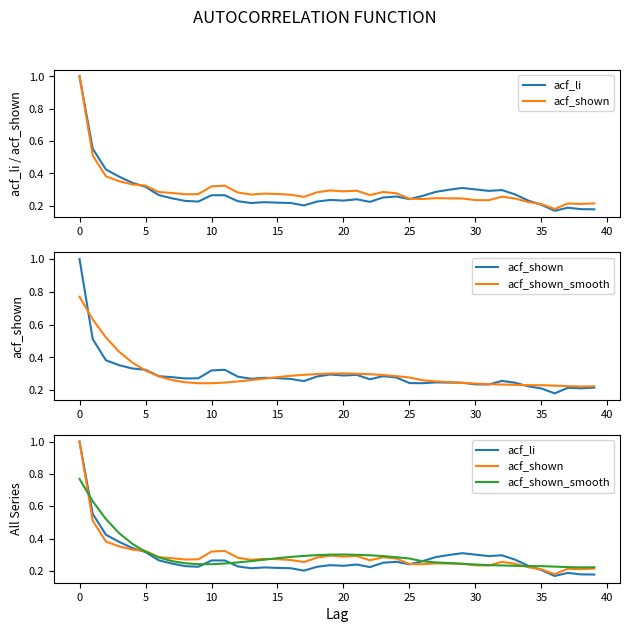

True or false: acf_shown_smooth has a value of 0.2 at 34.

True